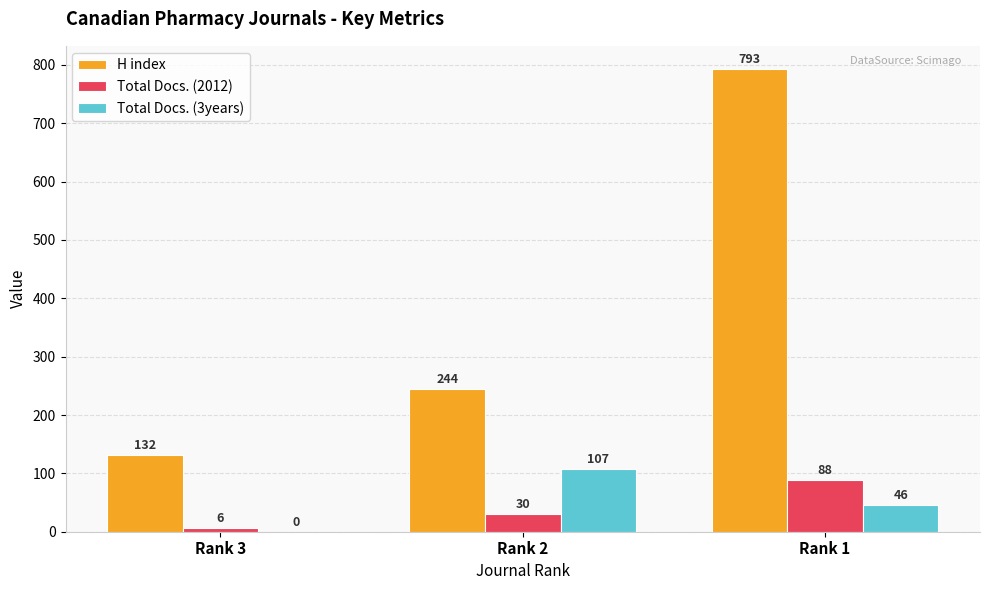

The H index series shows 244 at Rank 2. True or false?

True